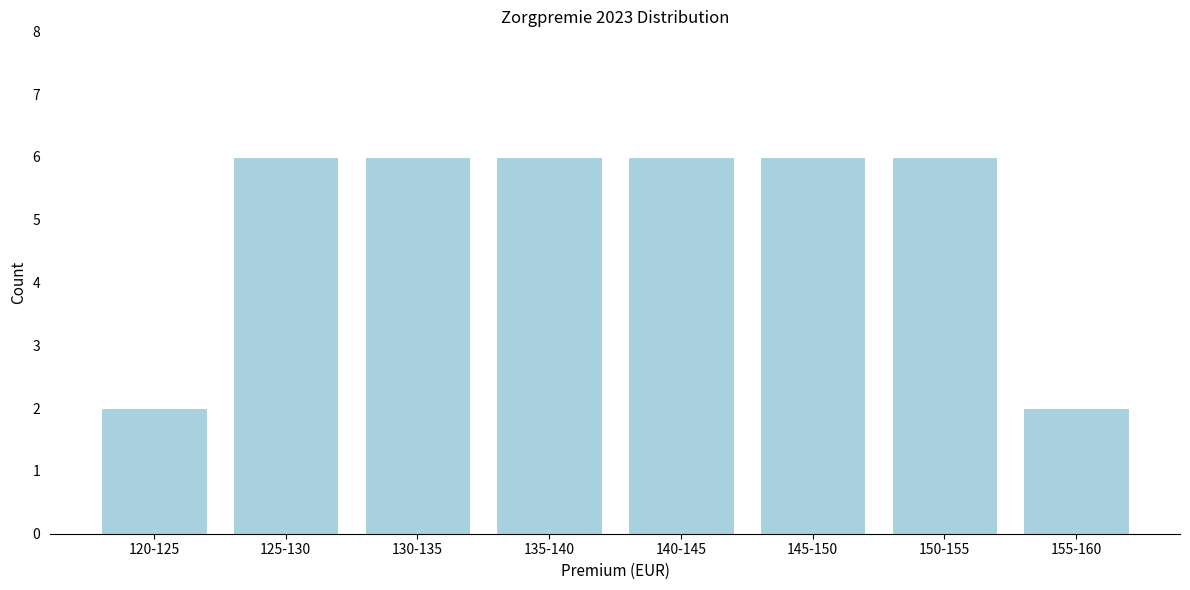

Reading left to right, list all the values displayed in this chart.

120-125=2	125-130=6	130-135=6	135-140=6	140-145=6	145-150=6	150-155=6	155-160=2